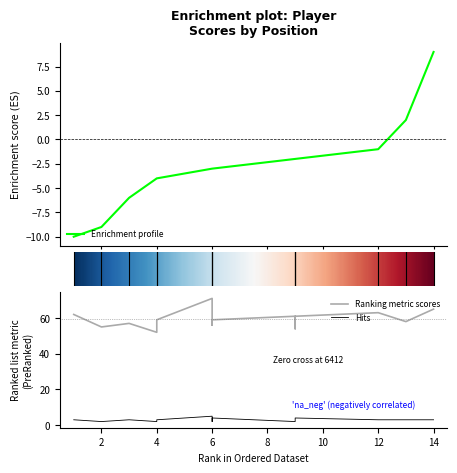

Is the value of event_relative_score at 2 greater than the value of hole_2 at 6?

No